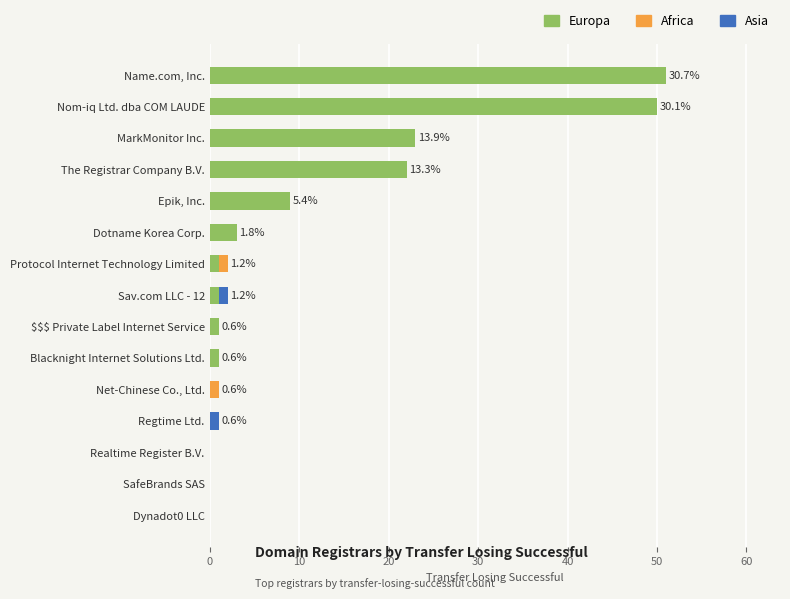

True or false: Europa has a value of 32 at The Registrar Company B.V..

False